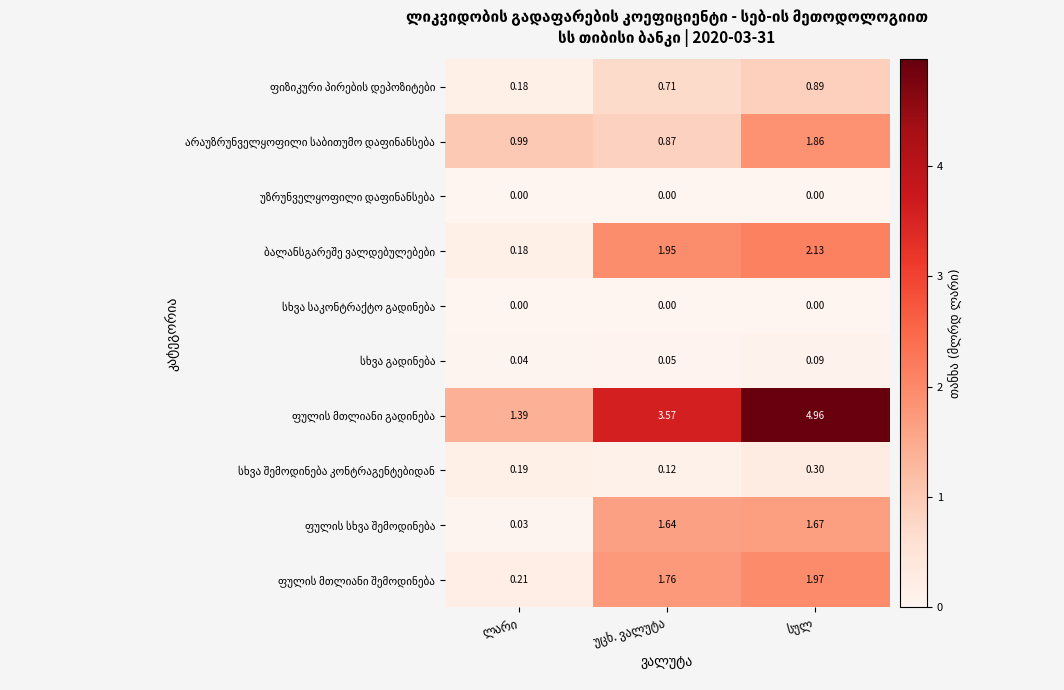

Count the number of categories in the chart.

3